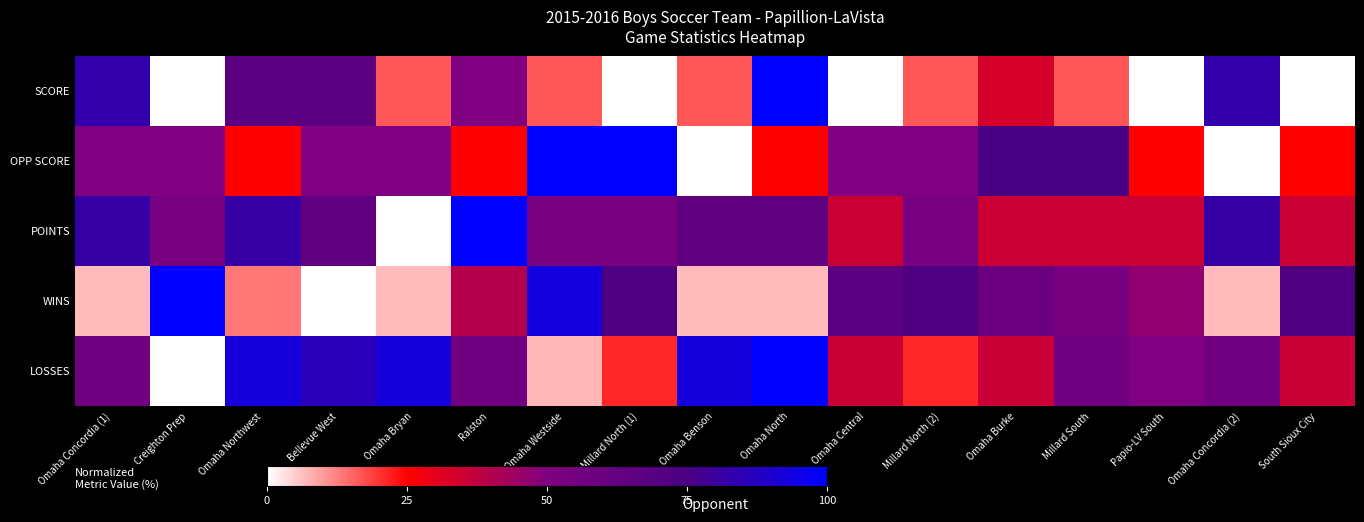

Reading left to right, list all the values displayed in this chart.

SCORE: Omaha Concordia (1)=83.3	Creighton Prep=0.0	Omaha Northwest=66.7	Bellevue West=66.7	Omaha Bryan=16.7	Ralston=50.0	Omaha Westside=16.7	Millard North (1)=0.0	Omaha Benson=16.7	Omaha North=100.0	Omaha Central=0.0	Millard North (2)=16.7	Omaha Burke=33.3	Millard South=16.7	Papio-LV South=0.0	Omaha Concordia (2)=83.3	South Sioux City=0.0
OPP SCORE: Omaha Concordia (1)=50.0	Creighton Prep=50.0	Omaha Northwest=25.0	Bellevue West=50.0	Omaha Bryan=50.0	Ralston=25.0	Omaha Westside=100.0	Millard North (1)=100.0	Omaha Benson=0.0	Omaha North=25.0	Omaha Central=50.0	Millard North (2)=50.0	Omaha Burke=75.0	Millard South=75.0	Papio-LV South=25.0	Omaha Concordia (2)=0.0	South Sioux City=25.0
POINTS: Omaha Concordia (1)=82.4	Creighton Prep=52.9	Omaha Northwest=82.4	Bellevue West=64.7	Omaha Bryan=0.0	Ralston=100.0	Omaha Westside=52.9	Millard North (1)=52.9	Omaha Benson=64.7	Omaha North=64.7	Omaha Central=35.3	Millard North (2)=52.9	Omaha Burke=35.3	Millard South=35.3	Papio-LV South=35.3	Omaha Concordia (2)=82.4	South Sioux City=35.3
WINS: Omaha Concordia (1)=6.7	Creighton Prep=100.0	Omaha Northwest=13.3	Bellevue West=0.0	Omaha Bryan=6.7	Ralston=40.0	Omaha Westside=93.3	Millard North (1)=73.3	Omaha Benson=6.7	Omaha North=6.7	Omaha Central=66.7	Millard North (2)=73.3	Omaha Burke=60.0	Millard South=53.3	Papio-LV South=46.7	Omaha Concordia (2)=6.7	South Sioux City=73.3
LOSSES: Omaha Concordia (1)=57.1	Creighton Prep=0.0	Omaha Northwest=92.9	Bellevue West=85.7	Omaha Bryan=92.9	Ralston=57.1	Omaha Westside=7.1	Millard North (1)=21.4	Omaha Benson=92.9	Omaha North=100.0	Omaha Central=35.7	Millard North (2)=21.4	Omaha Burke=35.7	Millard South=57.1	Papio-LV South=50.0	Omaha Concordia (2)=57.1	South Sioux City=35.7